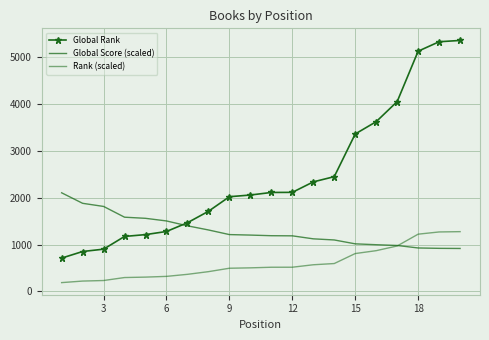

At how many categories does at least one series exceed 1212?

20